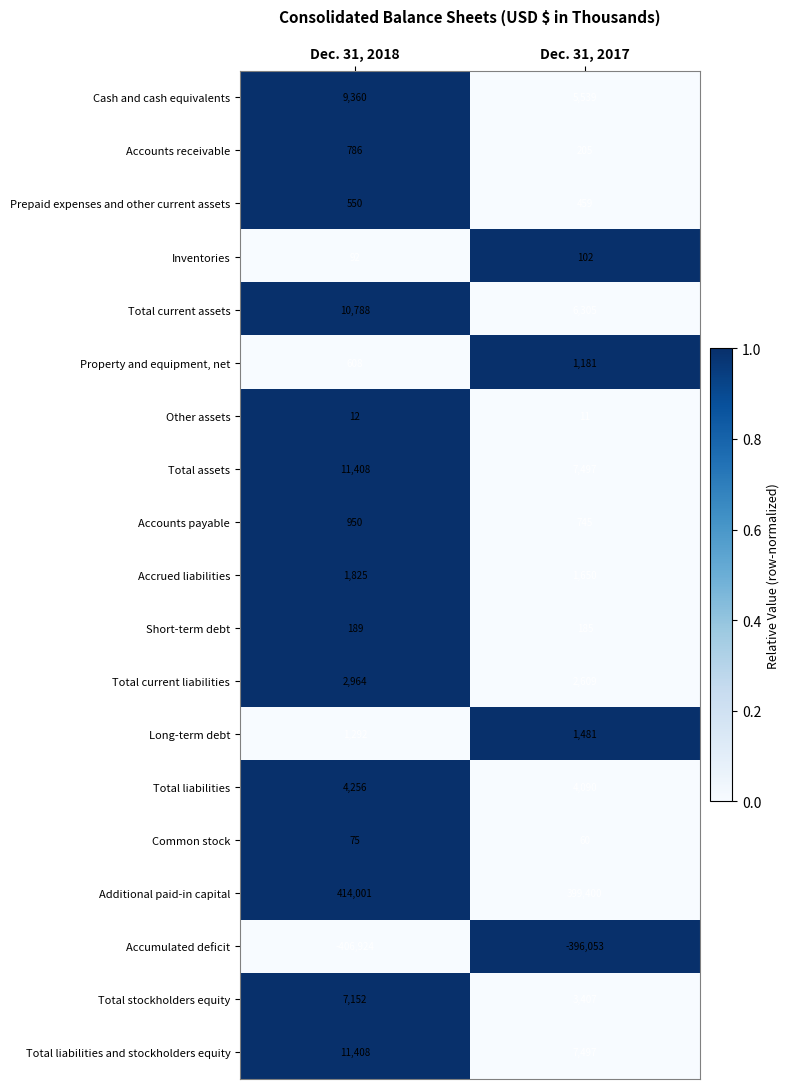

What is the sum of all Common stock values?

135